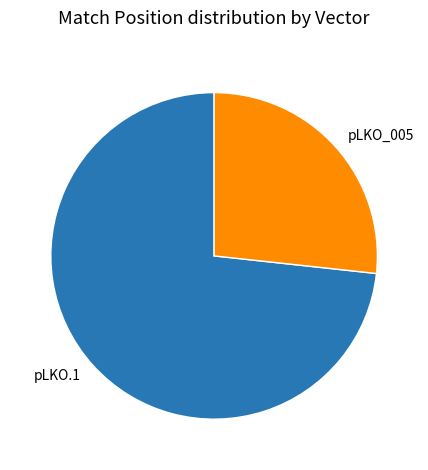

What is the largest slice in the pie chart?

pLKO.1